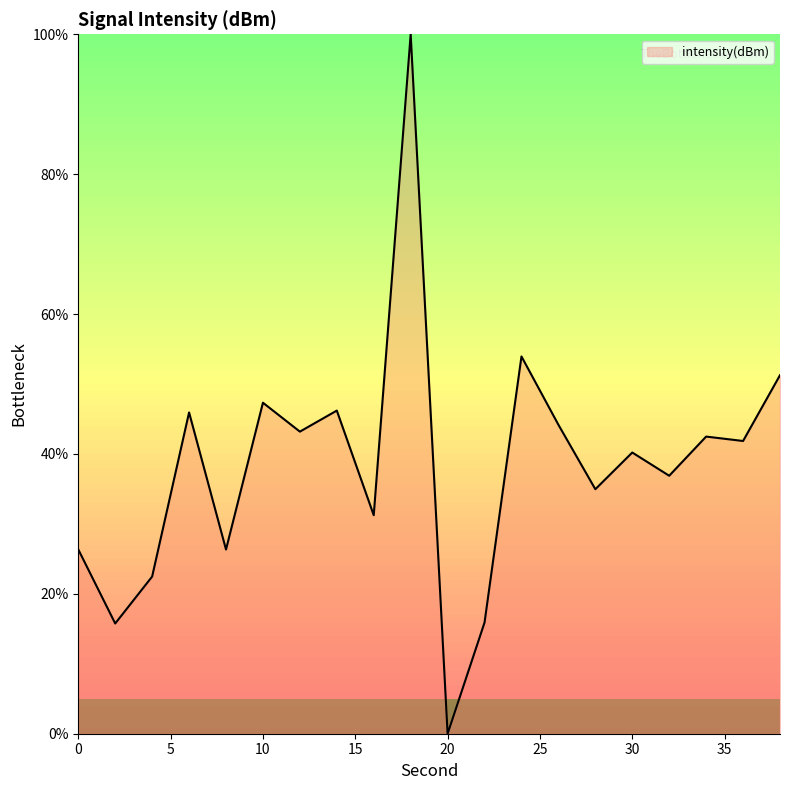

Does the chart have visible grid lines?

No